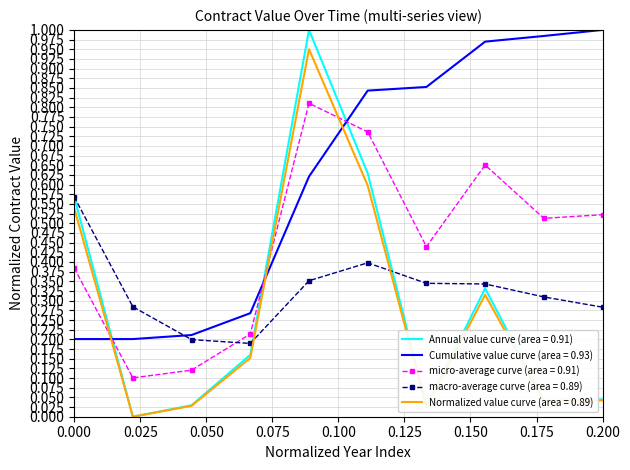

Which series has the widest spread of values?

Annual value curve (area = 0.91)